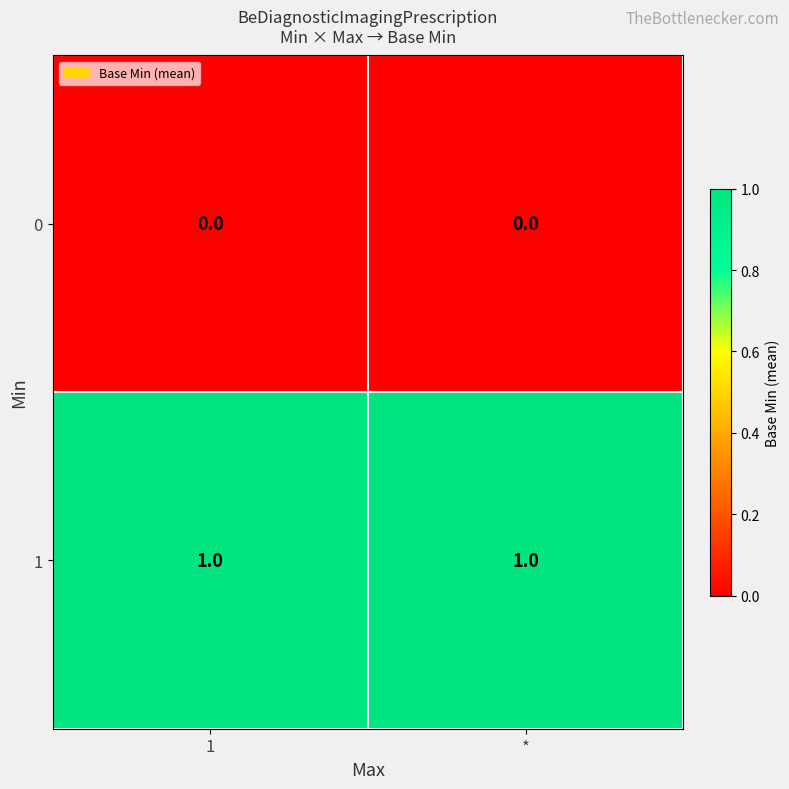

Reading right to left, list all the values displayed in this chart.

0: 0	0
1: 1	1